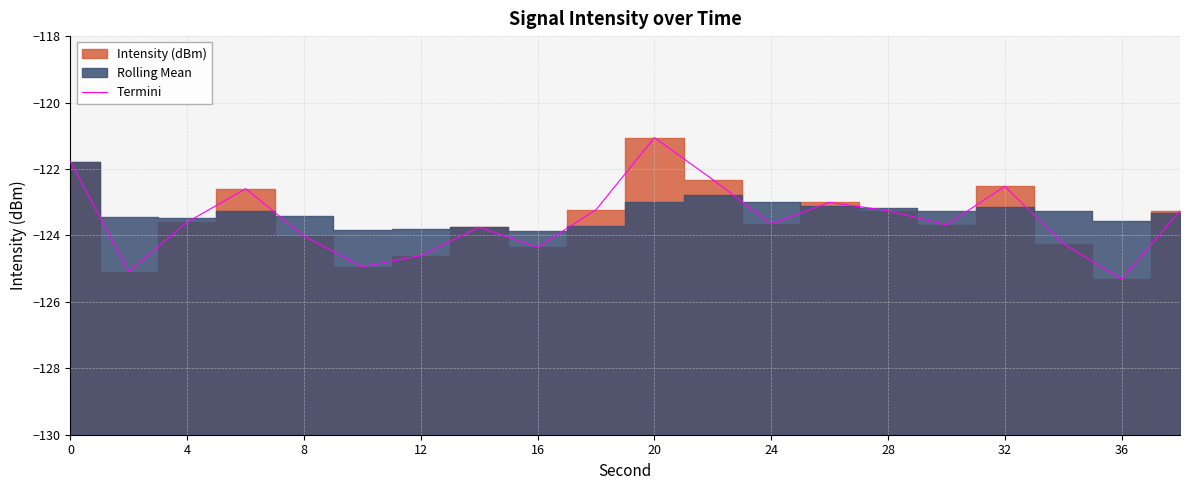

What is the minimum value for Termini?

-125.3